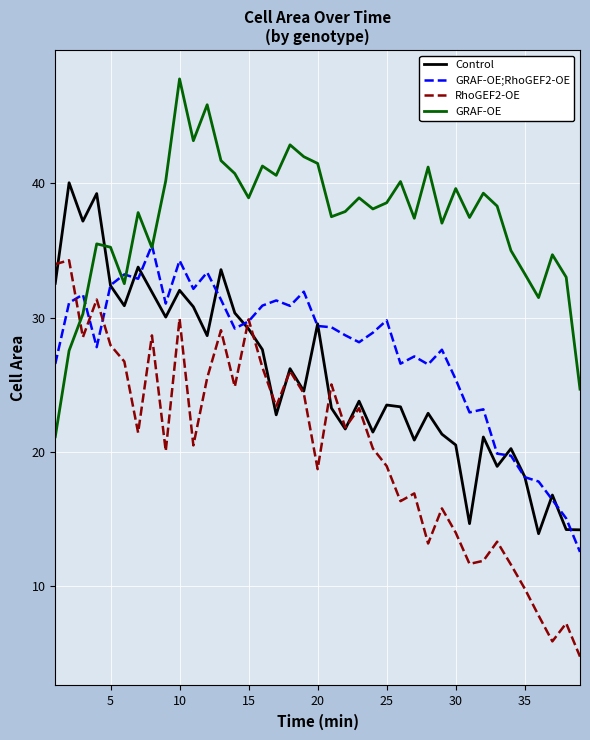

What is the minimum value shown in the chart?

4.7